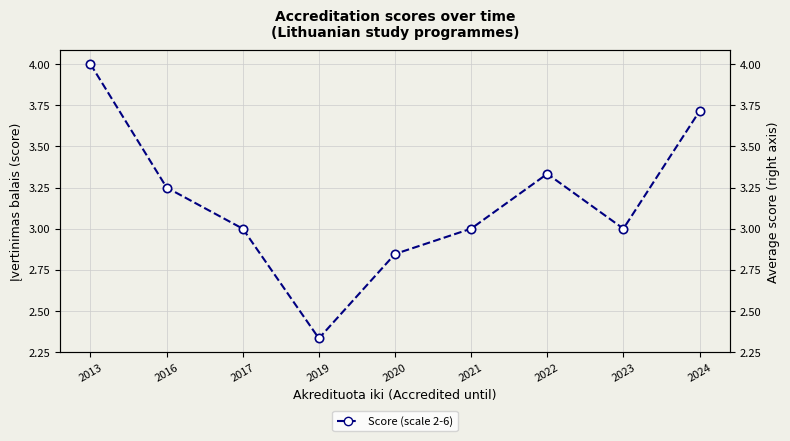

Which category has the highest value across all series?

2013